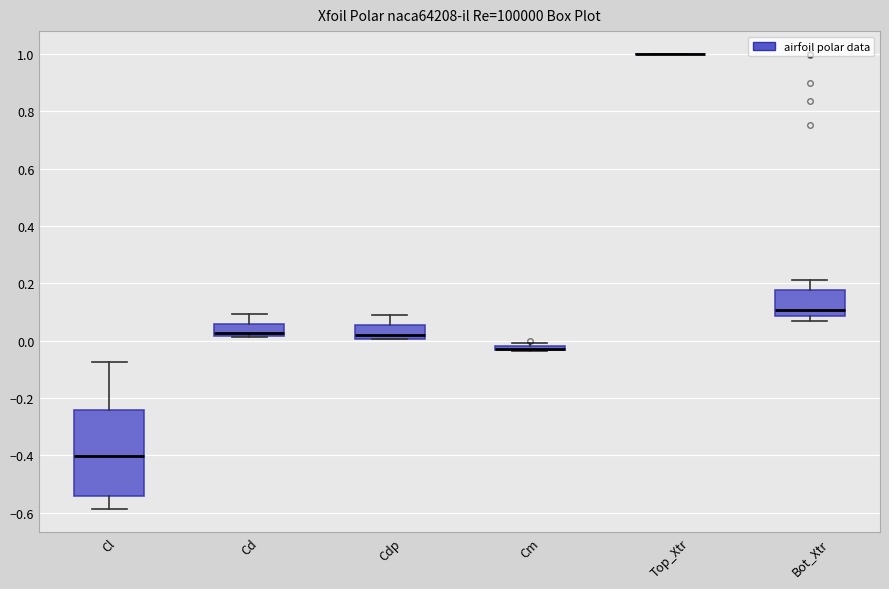

Comparing the boxes themselves (not the whiskers), which one is the tallest?

Cl